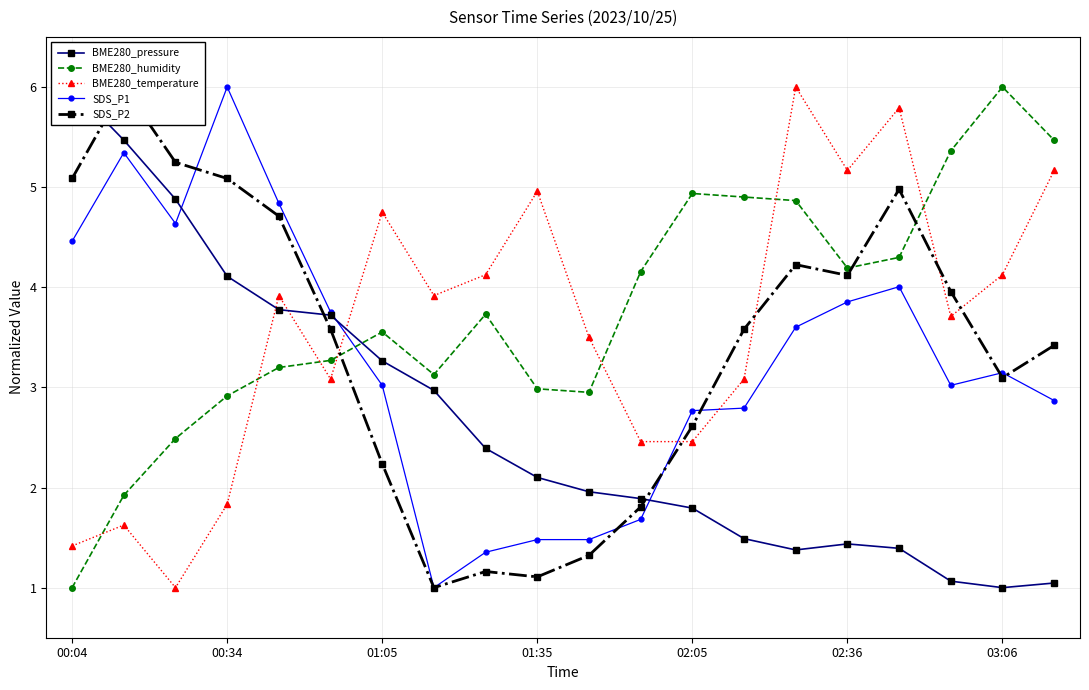

At 00:04, list the series in order from largest to smallest.

BME280_pressure, SDS_P2, SDS_P1, BME280_temperature, BME280_humidity